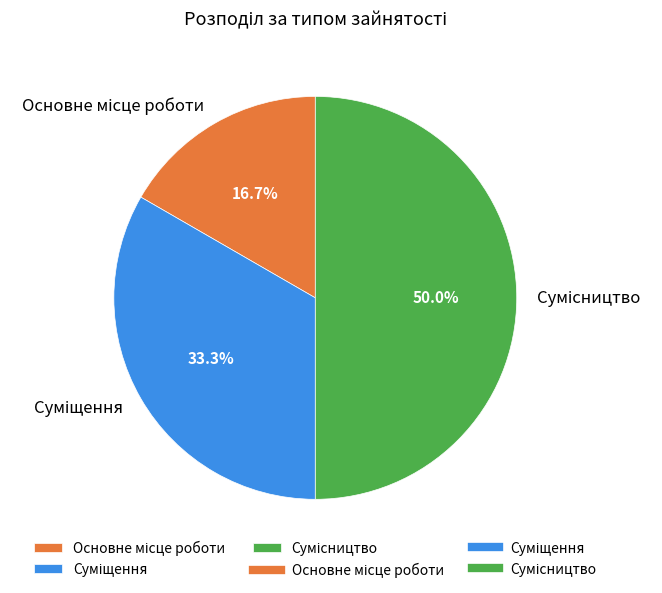

What percentage is the Основне місце роботи slice, to the nearest percent?

17%